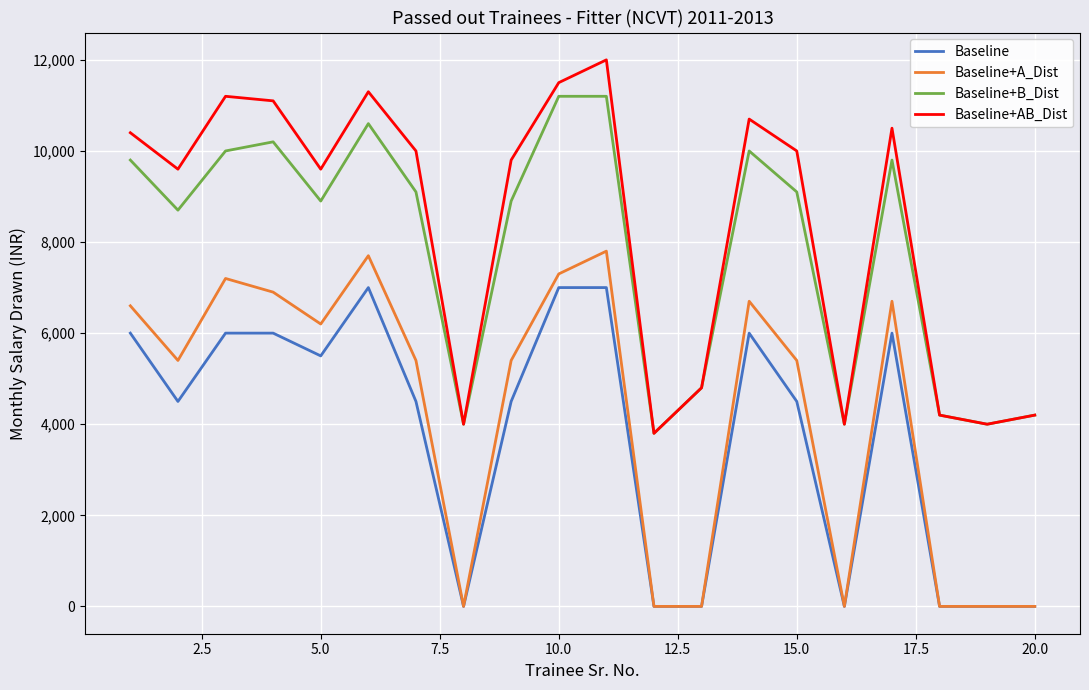

Reading left to right, transcribe all the data shown in this chart.

Baseline: 6000	4500	6000	6000	5500	7000	4500	0	4500	7000	7000	0	0	6000	4500	0	6000	0	0	0
Baseline+A_Dist: 6600	5400	7200	6900	6200	7700	5400	0	5400	7300	7800	0	0	6700	5400	0	6700	0	0	0
Baseline+B_Dist: 9800	8700	10000	10200	8900	10600	9100	4000	8900	11200	11200	3800	4800	10000	9100	4000	9800	4200	4000	4200
Baseline+AB_Dist: 10400	9600	11200	11100	9600	11300	10000	4000	9800	11500	12000	3800	4800	10700	10000	4000	10500	4200	4000	4200